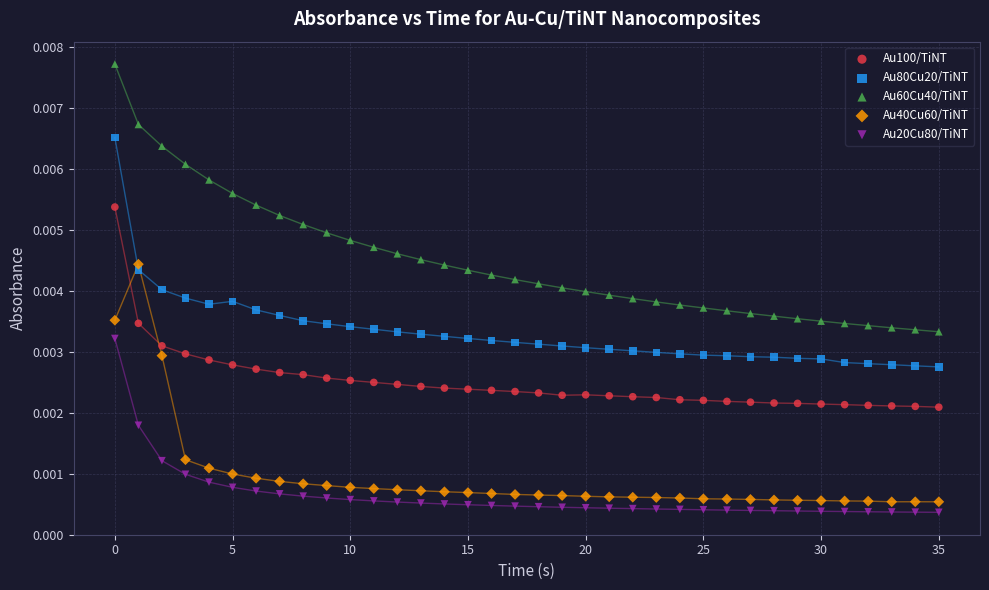

Which series has the widest spread of Y values?

Au60Cu40/TiNT